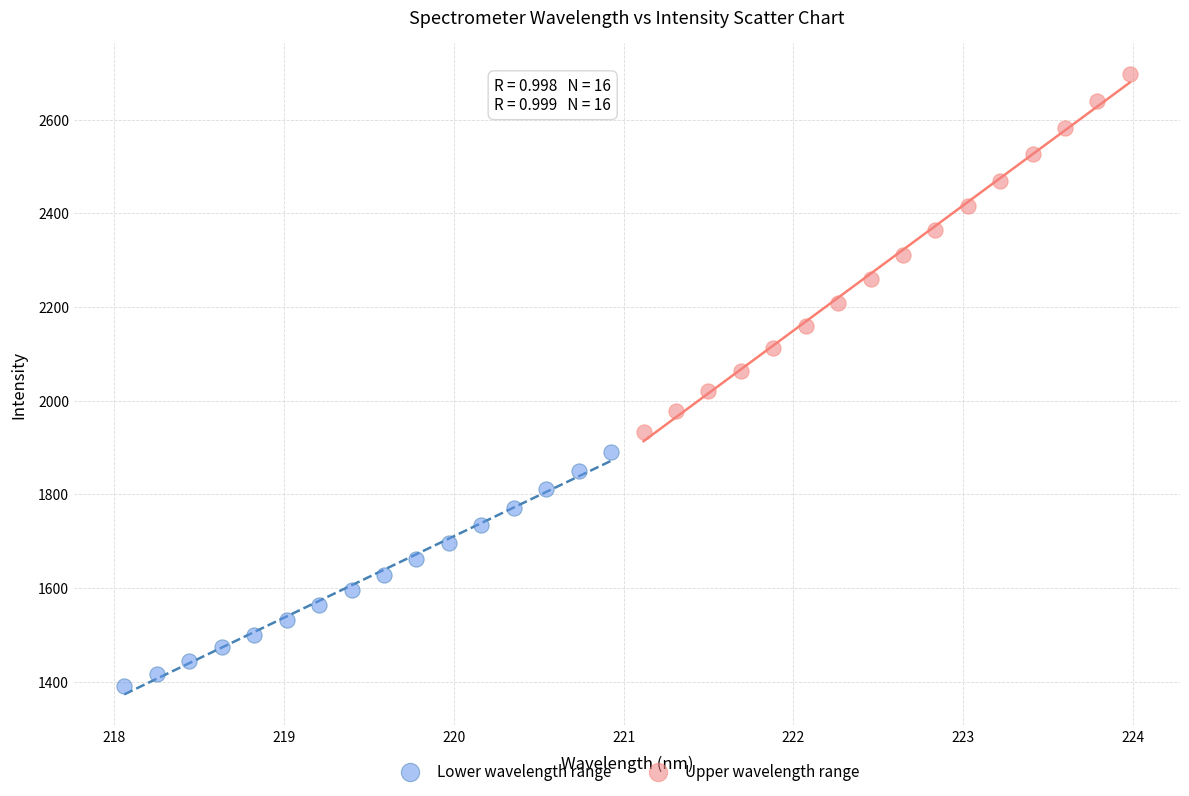

Which series reaches the minimum Y coordinate?

Lower wavelength range